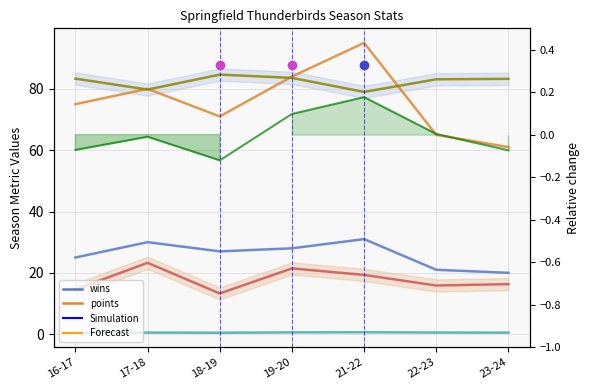

Rank the series by their maximum value, from highest to lowest.

points, pk_percent, wins, pp_percent, points_percent, Relative change